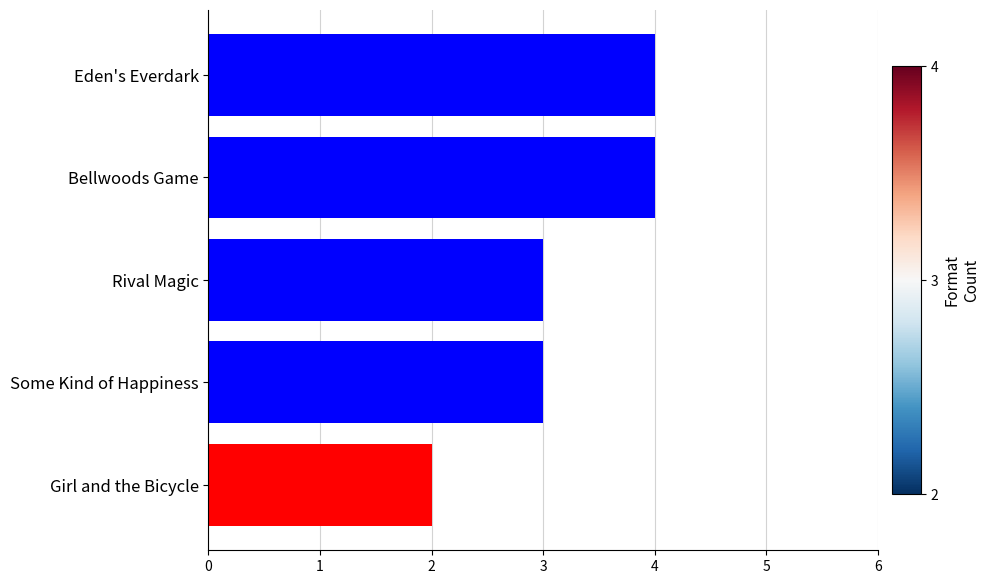

What is the maximum value shown in the chart?

4